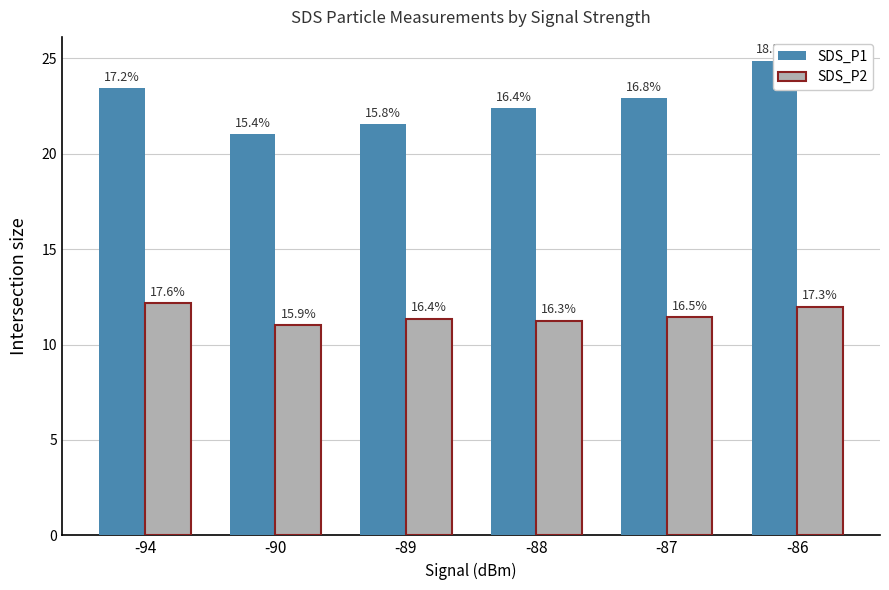

At which label does SDS_P1 first exceed 22?

-94